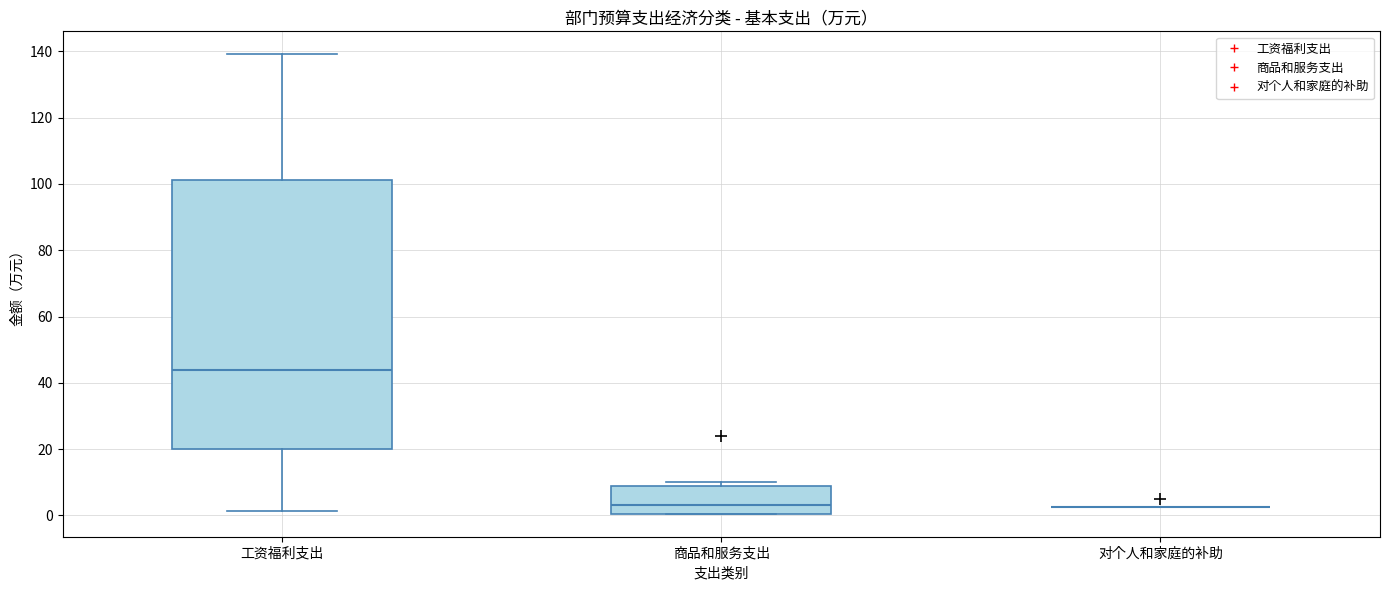

Reading left to right, transcribe this box plot: for each box, give where its median line is, the range the box spans, and where its two whiskers end, as read against the y-axis. The values are not printed on the chart, so give them approximately, as read against the axis.

工资福利支出: median 44, box 20 to 102, whiskers 2 to 140
商品和服务支出: median 4, box 0 to 10, whiskers 0 to 10 (just above the box's upper edge)
对个人和家庭的补助: box collapsed to a line at 2, whiskers 2 to 2